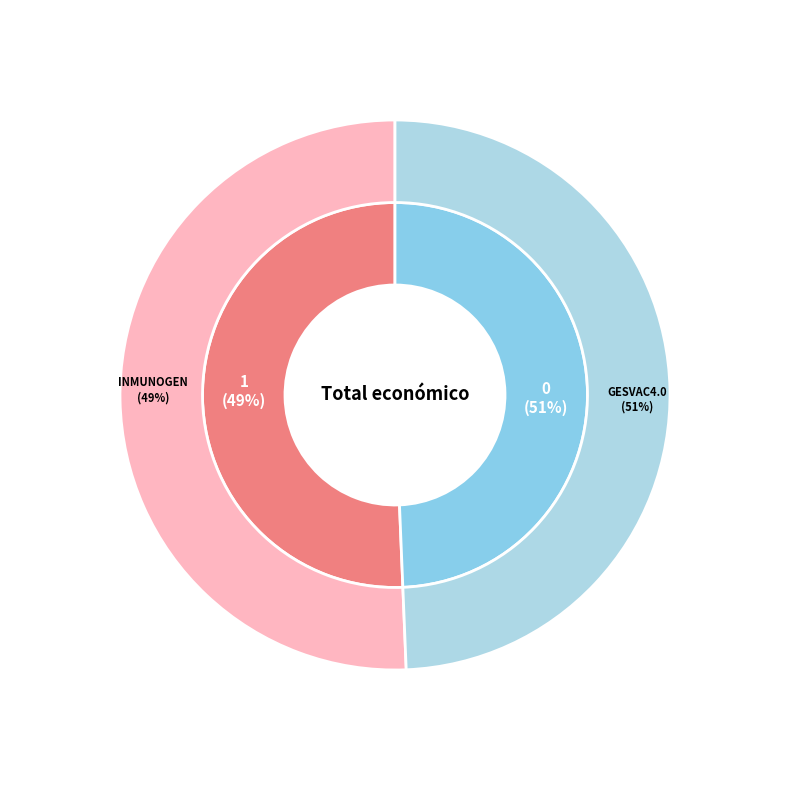

What is the total percentage of INMUNOGEN and GESVAC4.0?

100.0%